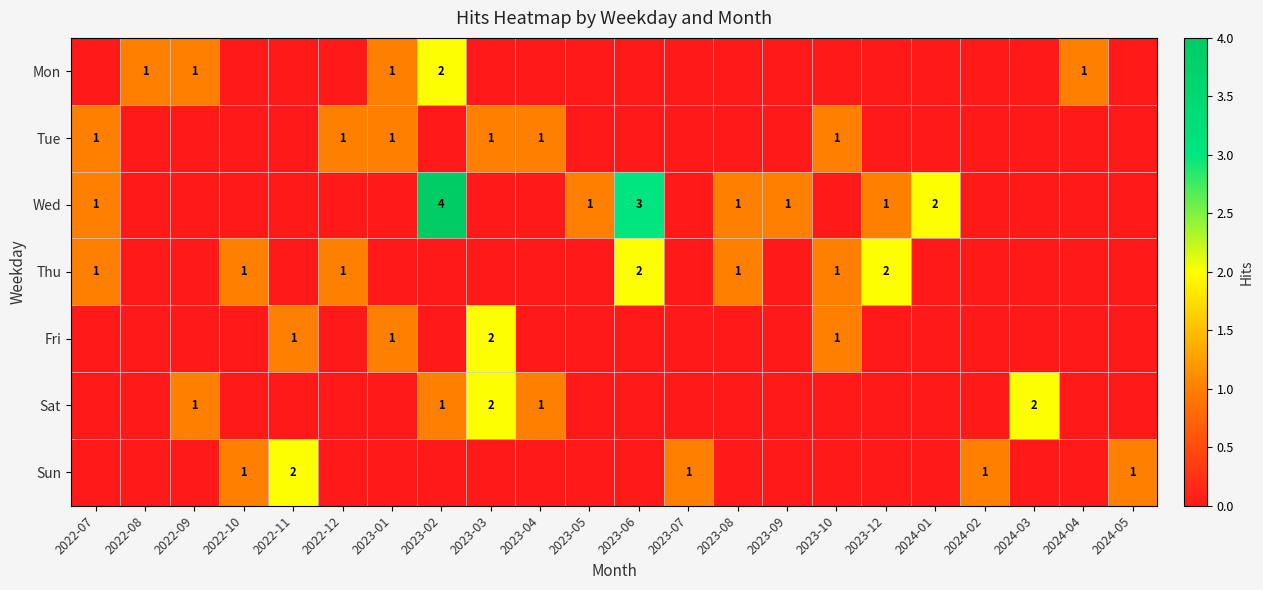

Is it true that Sun equals 1 at 2023-07?

True